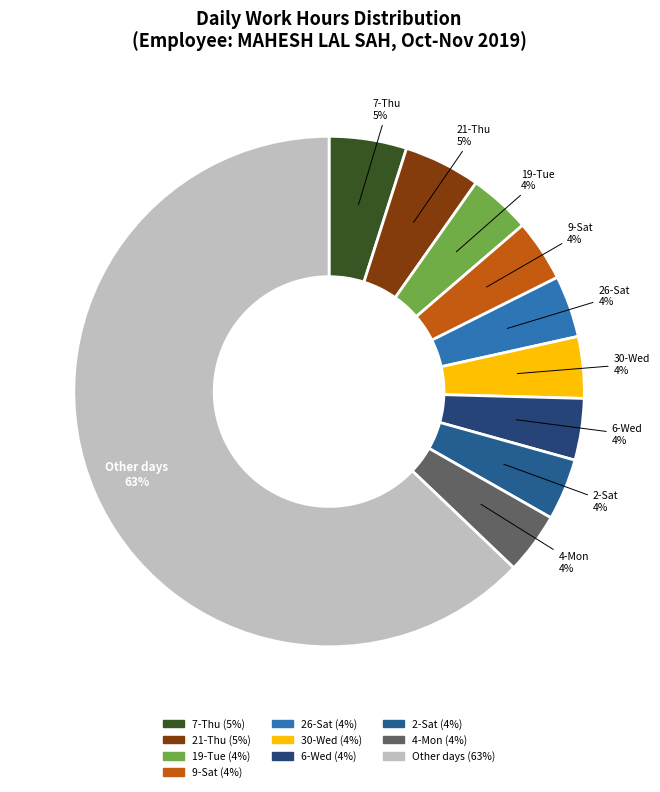

Does any single category account for the majority?

Yes